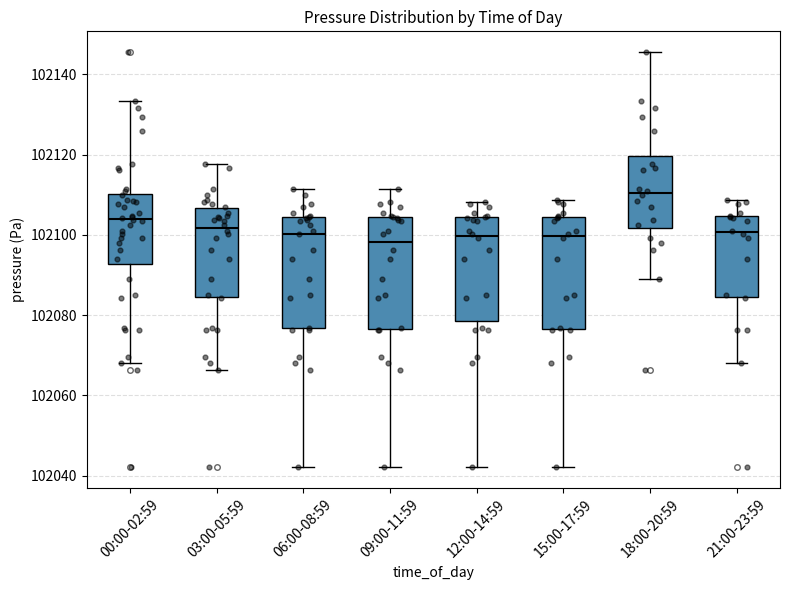

Reading left to right, transcribe this box plot: for each box, give where its median line is, the range the box spans, and where its two whiskers end, as read against the y-axis. The values are not printed on the chart, so give them approximately, as read against the axis.

00:00-02:59: median 102104, box 102092 to 102110, whiskers 102068 to 102134
03:00-05:59: median 102102, box 102084 to 102106, whiskers 102066 to 102118
06:00-08:59: median 102100, box 102076 to 102104, whiskers 102042 to 102112
09:00-11:59: median 102098, box 102076 to 102104, whiskers 102042 to 102112
12:00-14:59: median 102100, box 102078 to 102104, whiskers 102042 to 102108
15:00-17:59: median 102100, box 102076 to 102104, whiskers 102042 to 102108
18:00-20:59: median 102110, box 102102 to 102120, whiskers 102088 to 102146
21:00-23:59: median 102100, box 102084 to 102104, whiskers 102068 to 102108